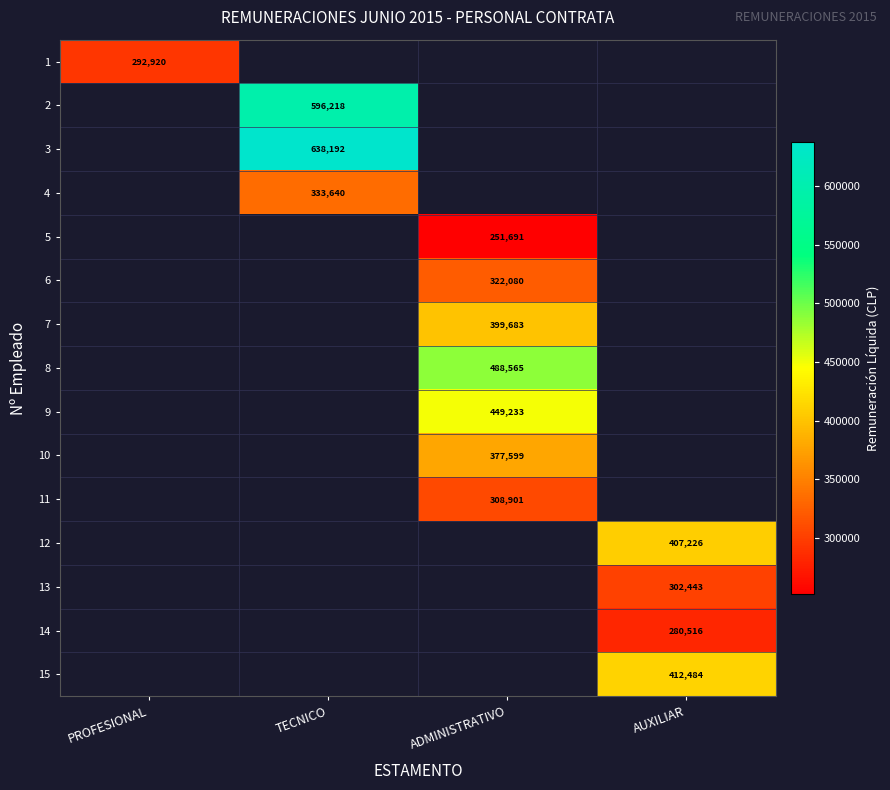

The value of 1 at PROFESIONAL is 292920. True or false?

True